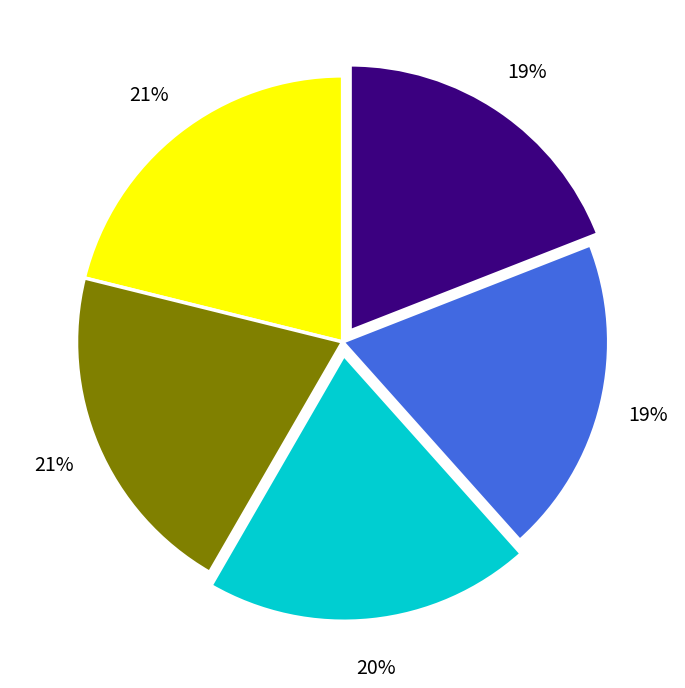

Is there a majority slice in this chart?

No